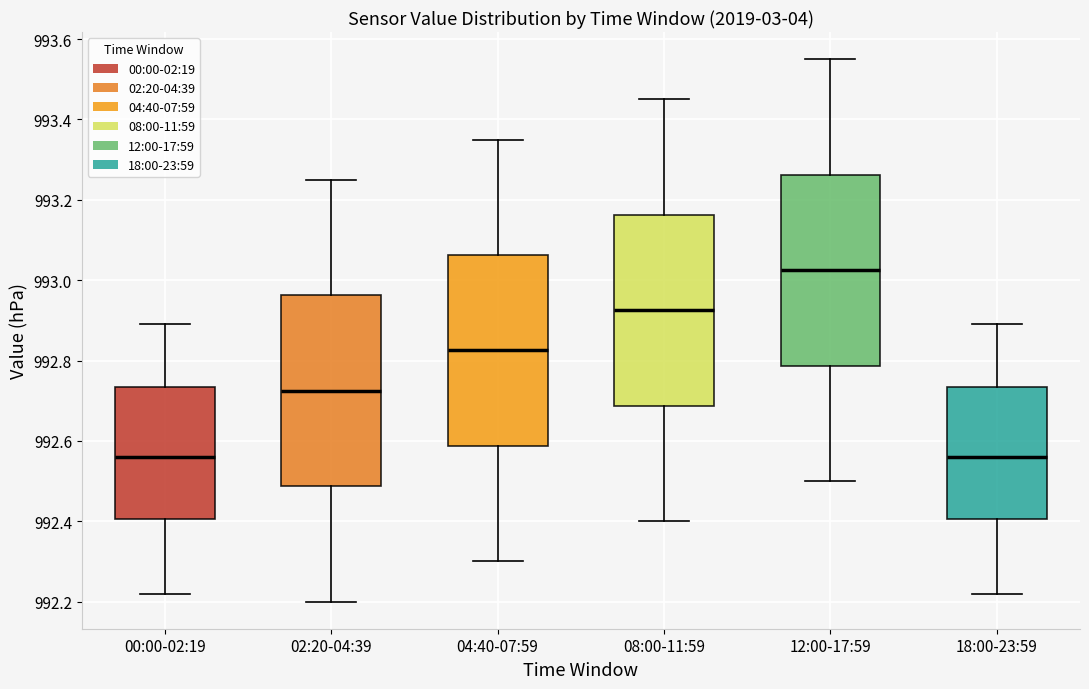

Reading left to right, read every box against the y-axis: the position of its median line, the range the box covers, and the ends of its whiskers. The values are not printed on the chart, so give them approximately, as read against the axis.

00:00-02:19: median 992.56, box 992.40 to 992.74, whiskers 992.22 to 992.90
02:20-04:39: median 992.72, box 992.48 to 992.96, whiskers 992.20 to 993.26
04:40-07:59: median 992.82, box 992.58 to 993.06, whiskers 992.30 to 993.36
08:00-11:59: median 992.92, box 992.68 to 993.16, whiskers 992.40 to 993.46
12:00-17:59: median 993.02, box 992.78 to 993.26, whiskers 992.50 to 993.56
18:00-23:59: median 992.56, box 992.40 to 992.74, whiskers 992.22 to 992.90